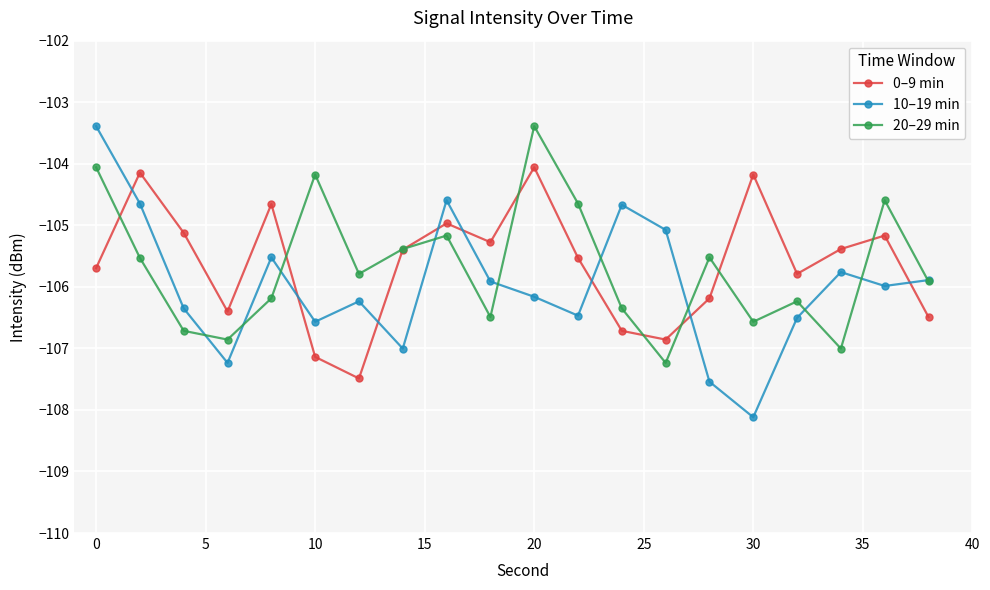

Which series has the largest range (max minus min)?

10–19 min